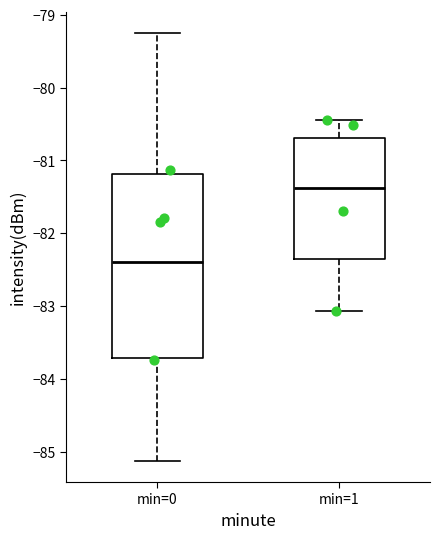

Where does the median line of the box for min=1 sit on the y-axis? The values are not printed on the chart, so give them approximately, as read against the axis.

-81.4